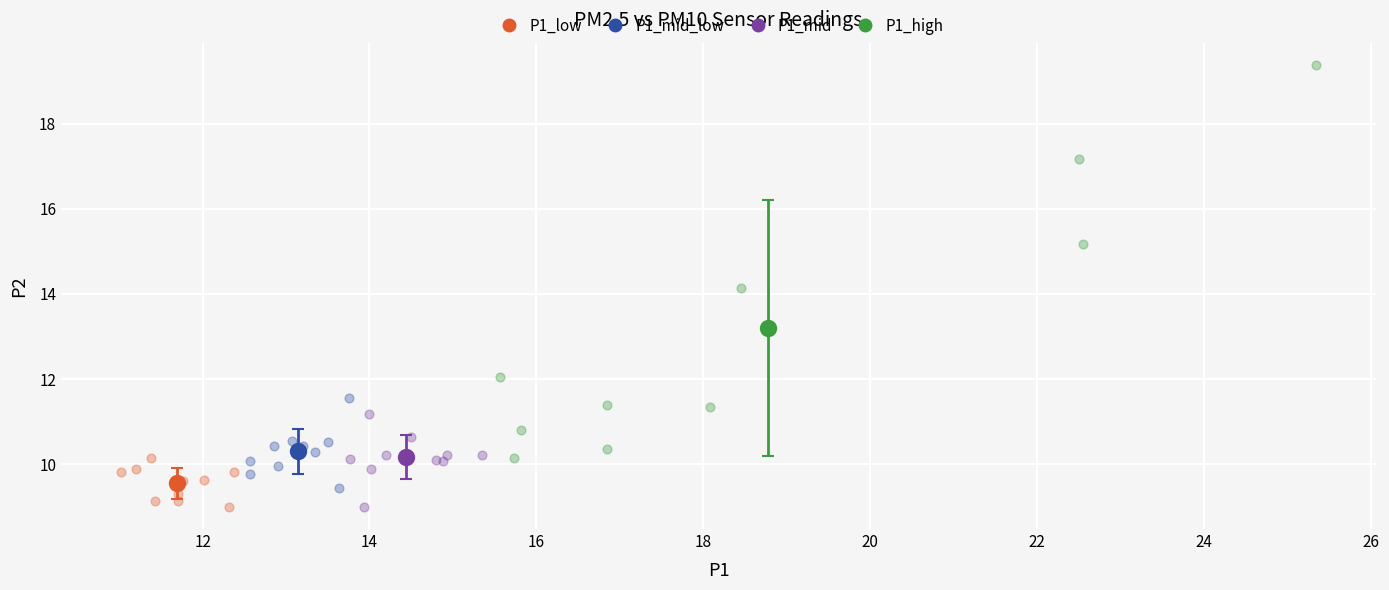

Which series reaches the maximum Y coordinate?

P1_high